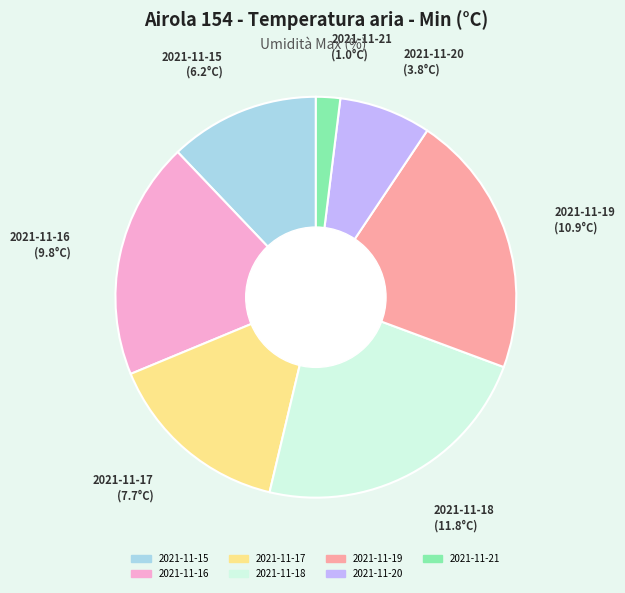

Is there a majority slice in this chart?

No